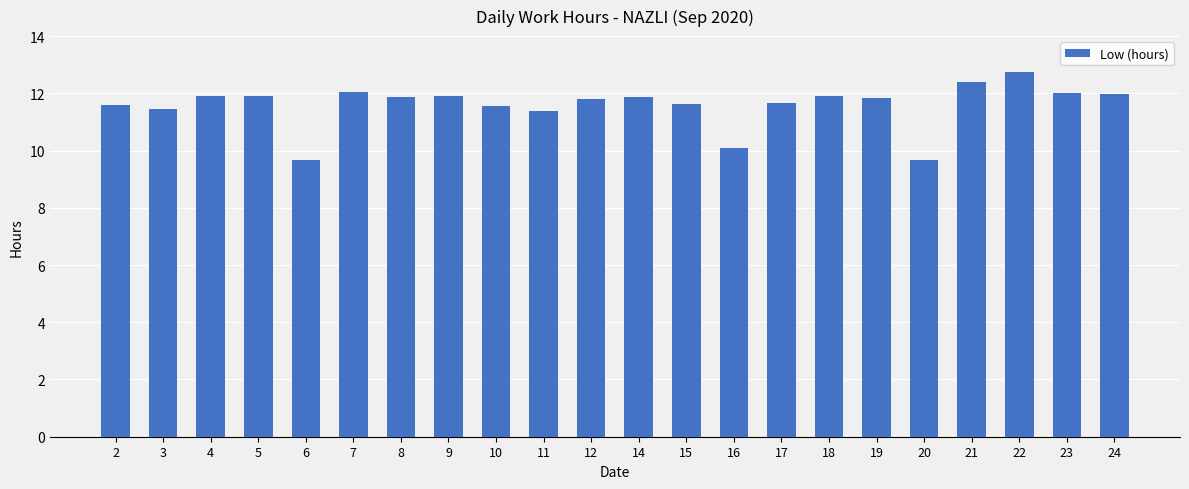

What is the difference between the maximum and minimum values?

3.1